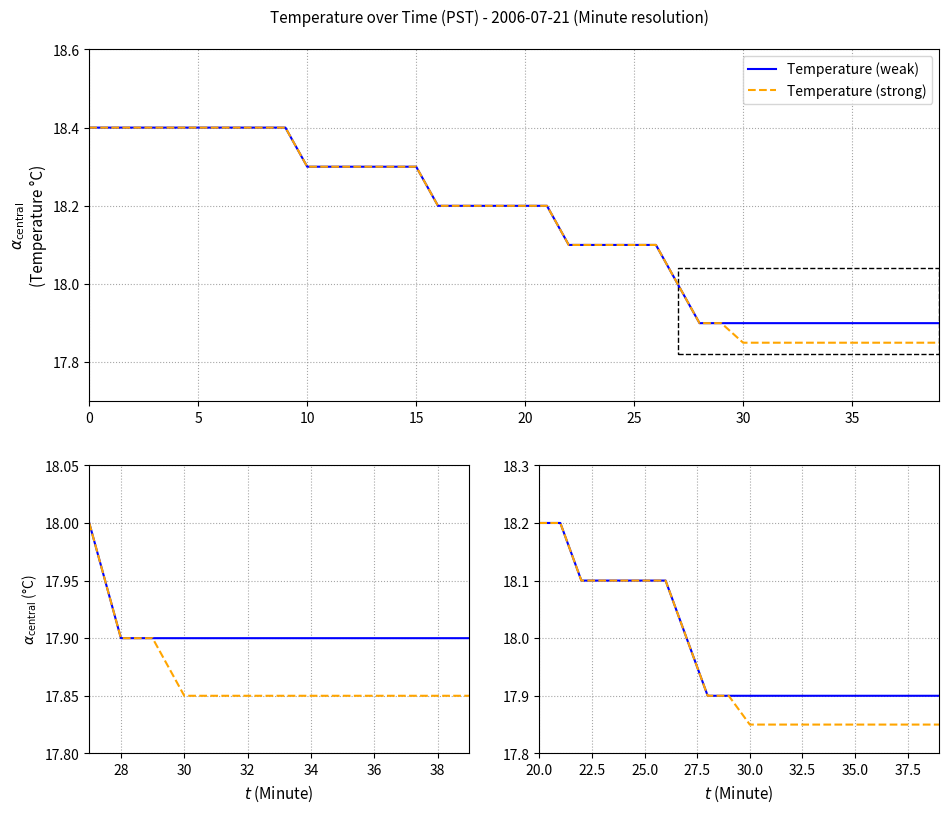

True or false: Temperature (weak) has more than 1 points higher than both neighbors.

False